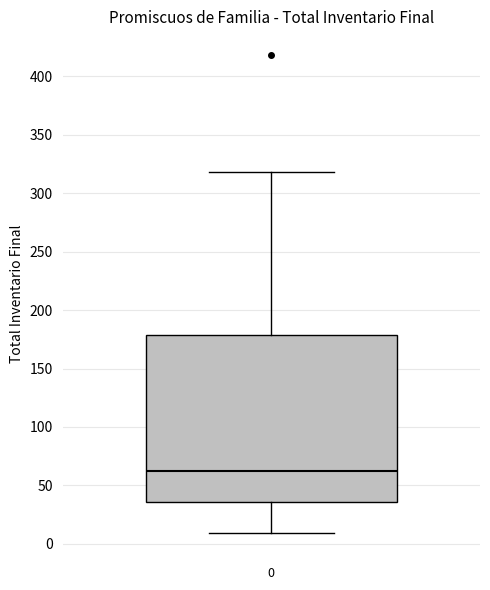

Transcribe this box plot: give where the median line is, the range the box spans, and where the two whiskers end, as read against the y-axis. The values are not printed on the chart, so give them approximately, as read against the axis.

median 60, box 35 to 180, whiskers 10 to 320